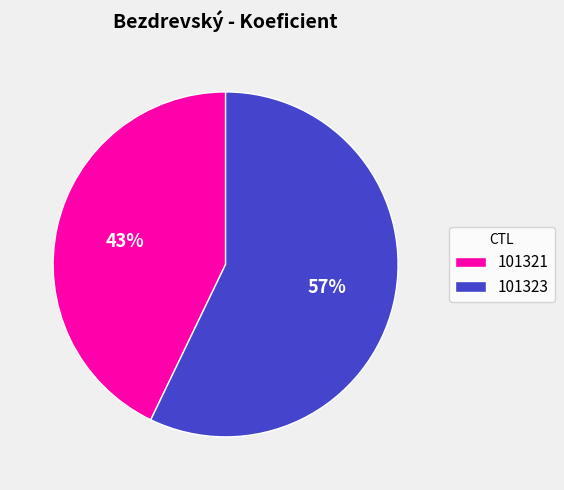

Is it true that 101321 is 43% of the pie?

True